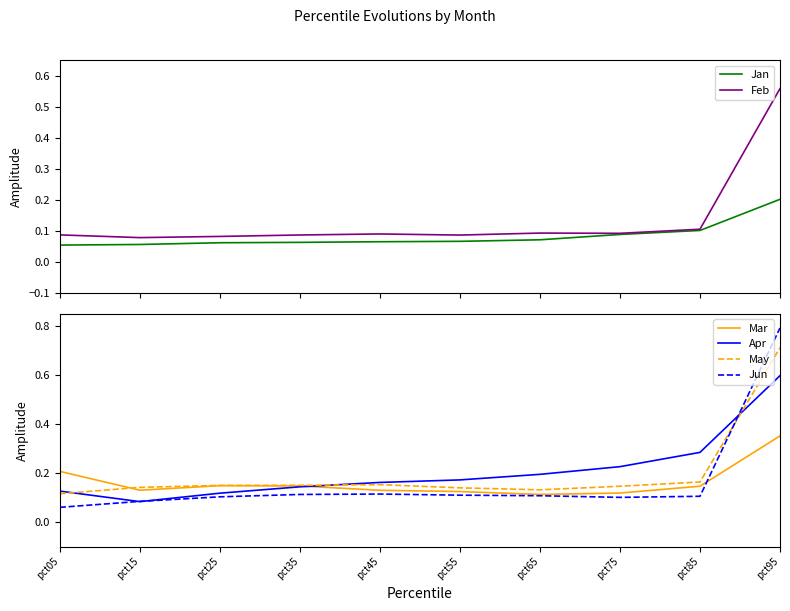

What is the maximum value shown in the chart?

0.8